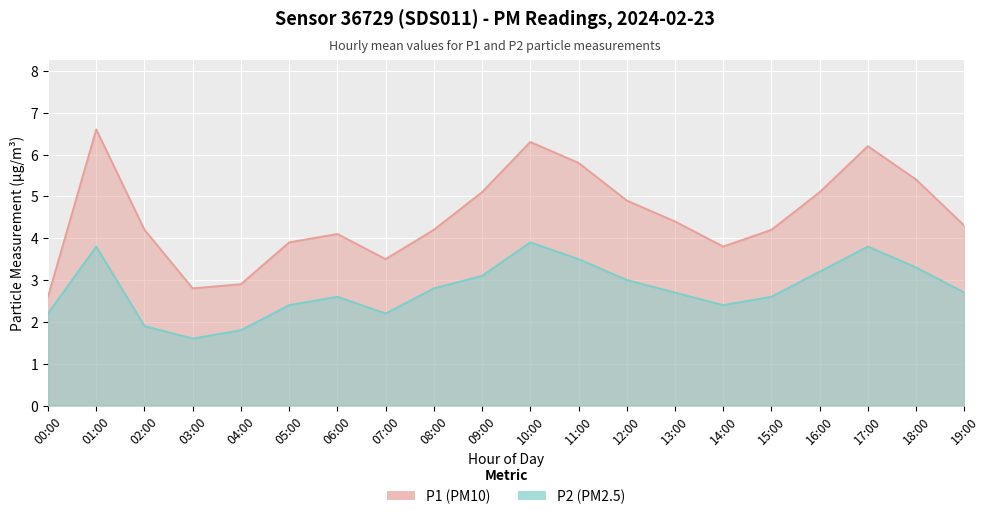

True or false: P2 and P1 intersect in this chart.

False